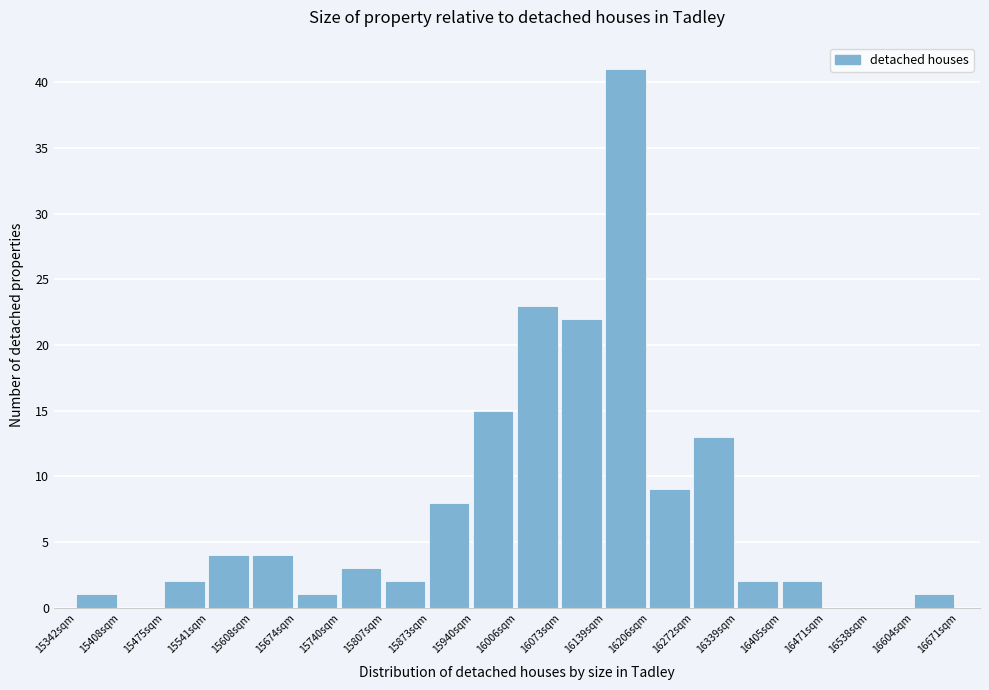

Reading left to right, list every bar in this chart as the range it spans on the x-axis followed by its height. Neither the bar edges nor the heights are printed on the chart, so give them approximately, as read against the axes.

15340 to 15410: 1
15410 to 15470: 0
15470 to 15540: 2
15540 to 15610: 4
15610 to 15670: 4
15670 to 15740: 1
15740 to 15810: 3
15810 to 15870: 2
15870 to 15940: 8
15940 to 16010: 15
16010 to 16070: 23
16070 to 16140: 22
16140 to 16210: 41
16210 to 16270: 9
16270 to 16340: 13
16340 to 16400: 2
16400 to 16470: 2
16470 to 16540: 0
16540 to 16600: 0
16600 to 16670: 1